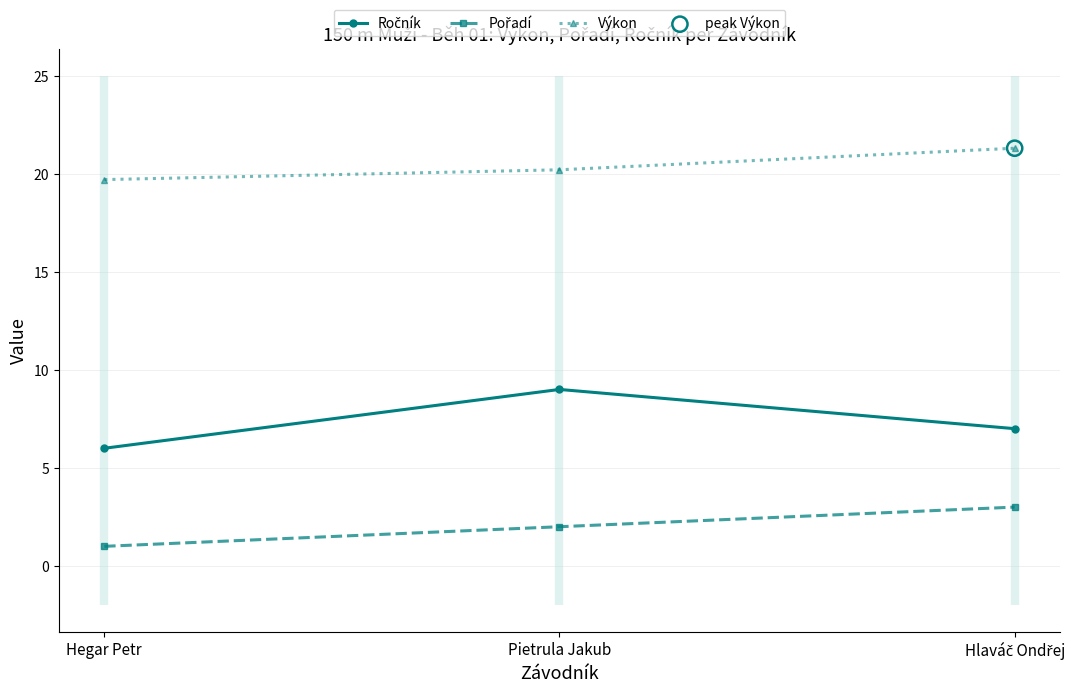

Is the value of Ročník at Hegar Petr greater than the value of Výkon at Hlaváč Ondřej?

No